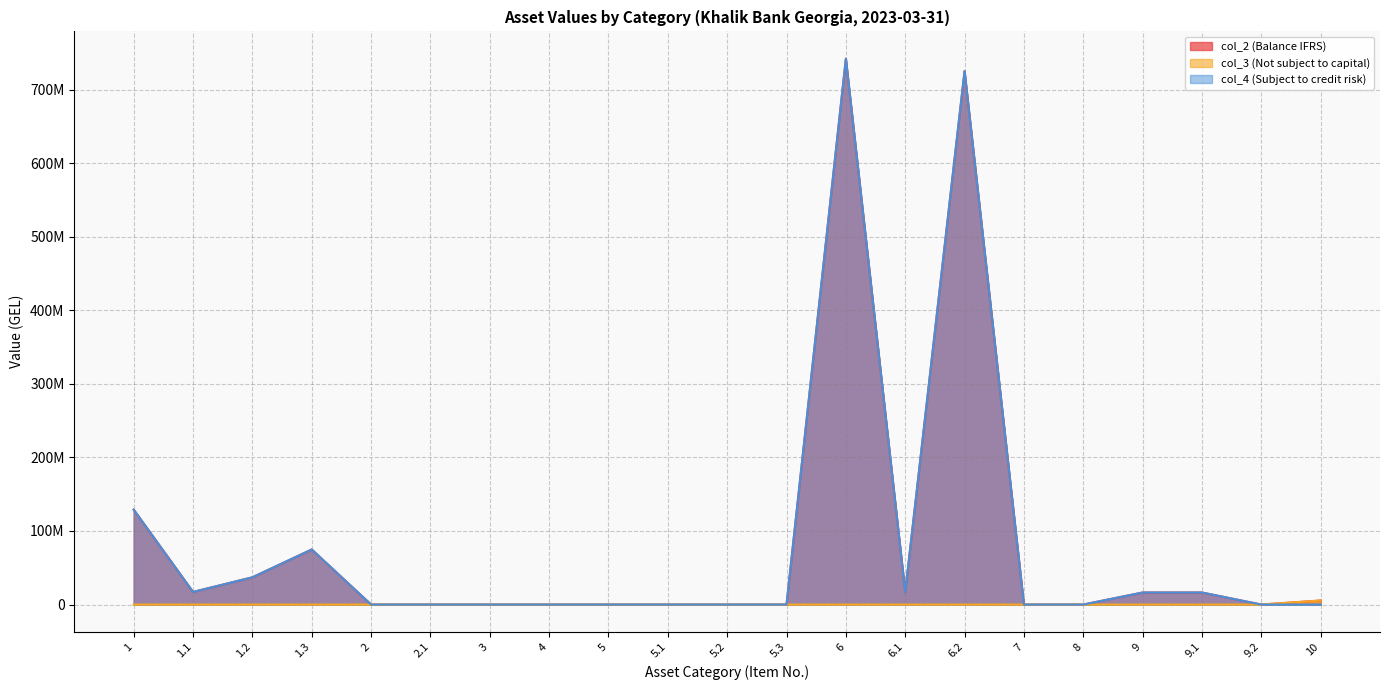

Which series changed the most between 2.1 and 10?

col_3 (Not subject to capital)